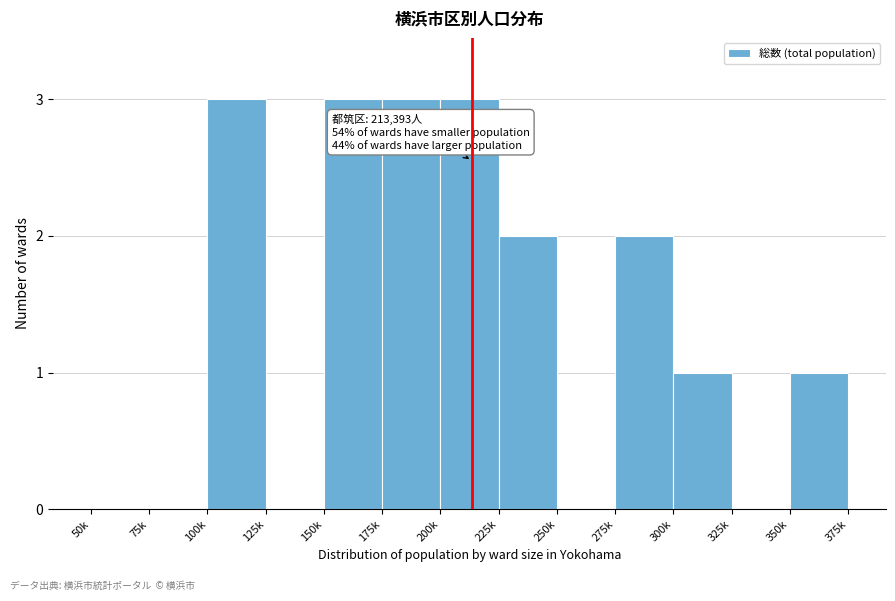

Reading left to right, extract all data points from this chart.

50k=0	75k=0	100k=3	125k=0	150k=3	175k=3	200k=3	225k=2	250k=0	275k=2	300k=1	325k=0	350k=1